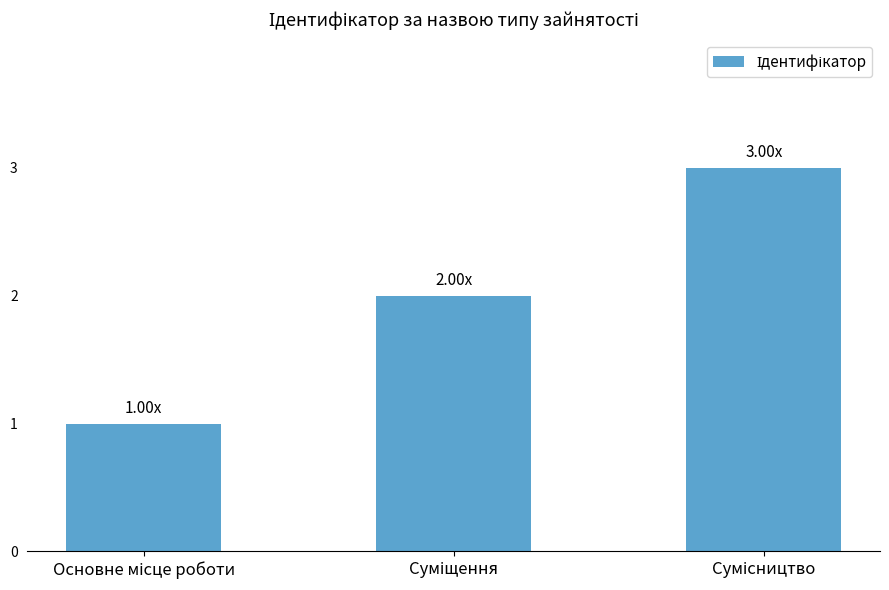

What is the minimum value shown in the chart?

1